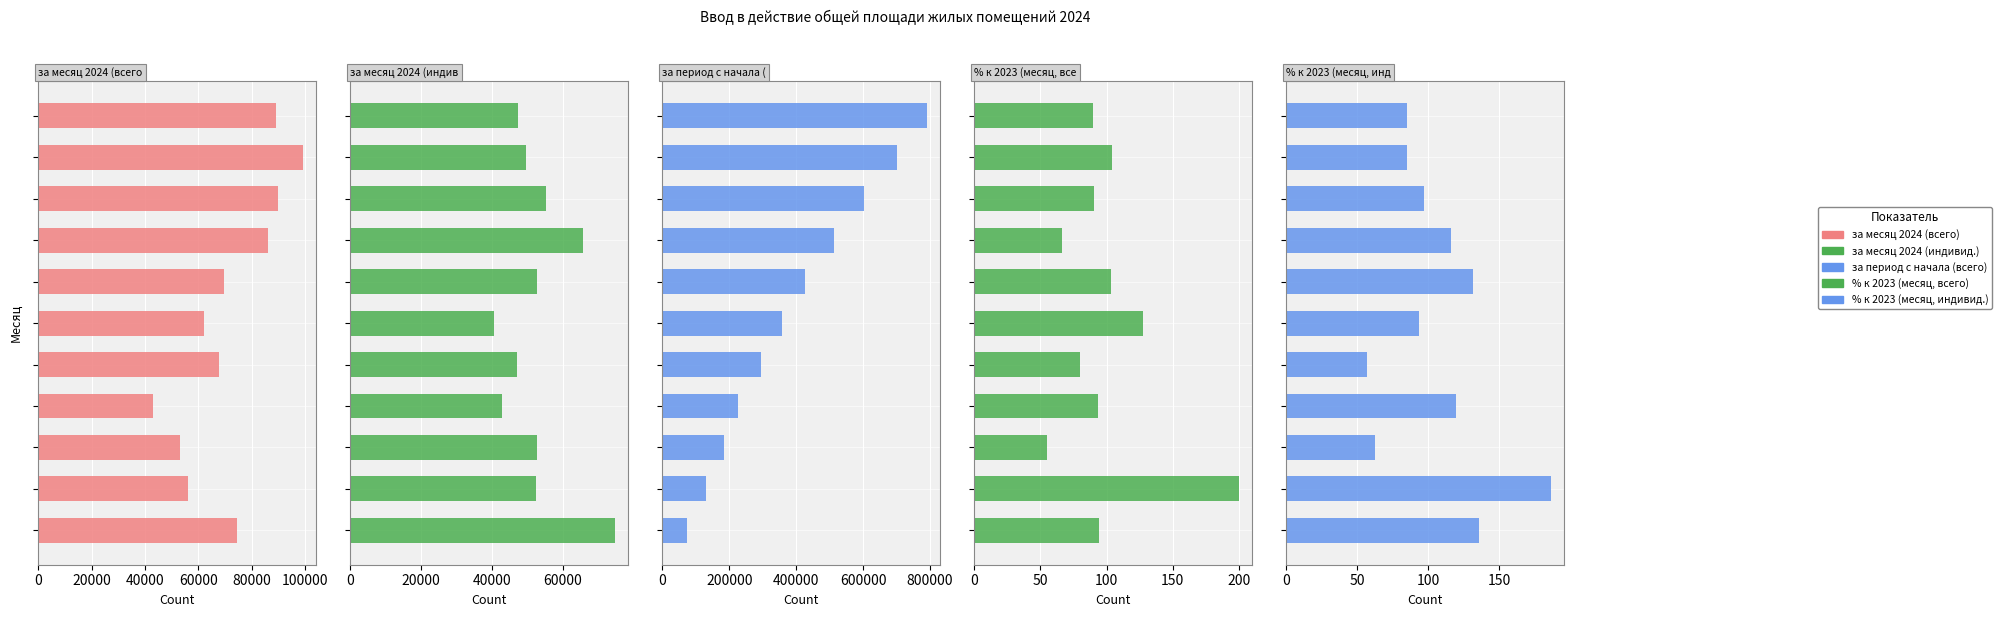

What is the sum of all за месяц 2024 (индивид.) values?

580974.0